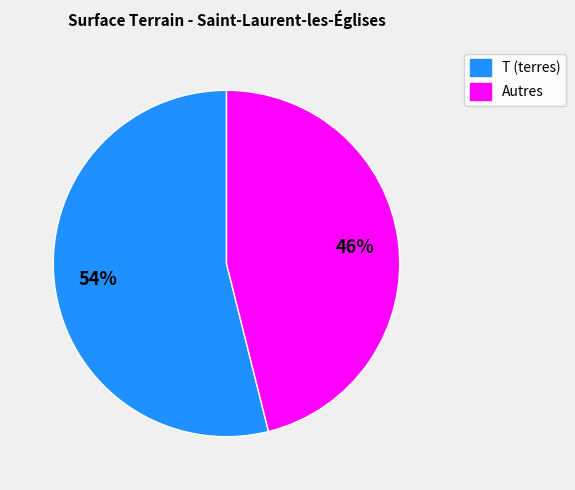

To the nearest percent, what is the difference between the largest and smallest slice percentages?

8%